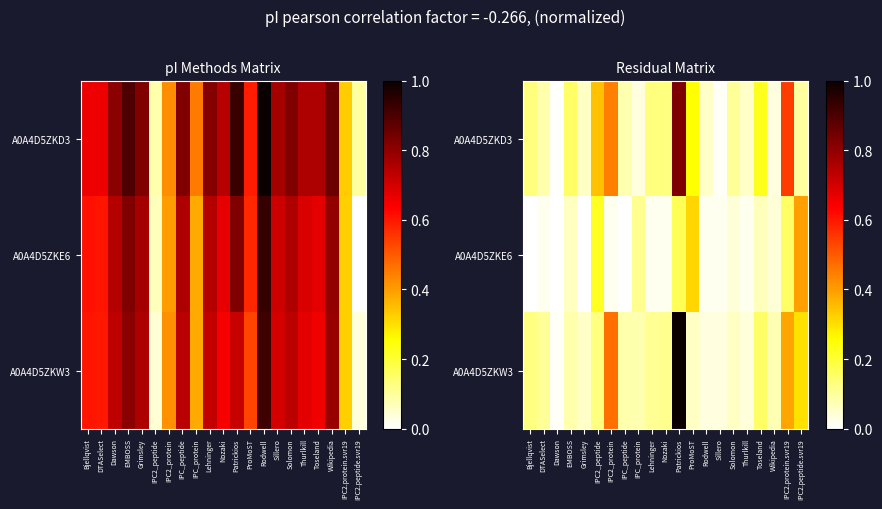

What is the sum of the A0A4D5ZKE6 values at EMBOSS and IPC_protein?

0.2